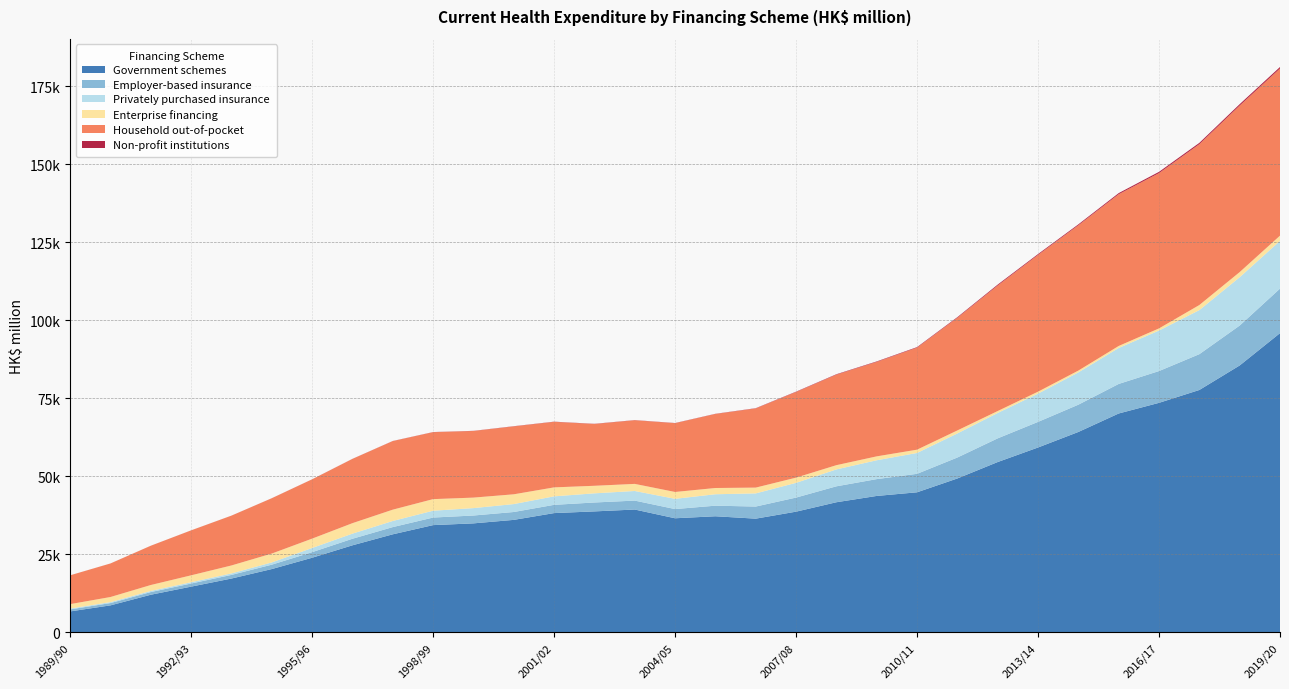

Reading right to left, extract all data points from this chart.

Government schemes: 95903	85548	77692	73569	70158	64237	59261	54600	49335	44904	43736	41717	38697	36457	37225	36580	39381	38781	38240	36066	34944	34388	31440	27917	23929	20304	17269	14673	12076	8669	6734
Employer-based insurance: 14270	12787	11473	10187	9467	8740	8203	7590	6715	5920	5392	5103	4515	3879	3391	2946	2861	2855	2645	2521	2518	2425	2311	2099	1792	1407	1159	996	857	738	645
Privately purchased insurance: 15295	15488	14121	12981	11527	10349	9058	8139	7713	6682	6041	5417	4721	4213	3663	3284	3079	2935	2721	2541	2374	2188	1961	1641	1336	716	480	418	361	306	263
Enterprise financing: 1677	1645	1629	687	642	584	625	615	968	1059	1251	1361	1668	1858	2001	2197	2275	2421	2874	3132	3365	3715	3626	3356	2999	2844	2549	2211	1899	1635	1423
Household out-of-pocket: 53568	53368	51546	49771	48632	46573	43835	40245	36109	32702	30281	29017	27447	25378	23730	22045	20401	19801	21006	21769	21353	21456	21975	20587	18999	17725	15961	14402	12580	10747	9231
Non-profit institutions: 477	442	415	396	349	284	262	274	194	162	142	124	107	73	51	52	46	60	52	55	43	38	33	25	16	15	12	12	11	8	8